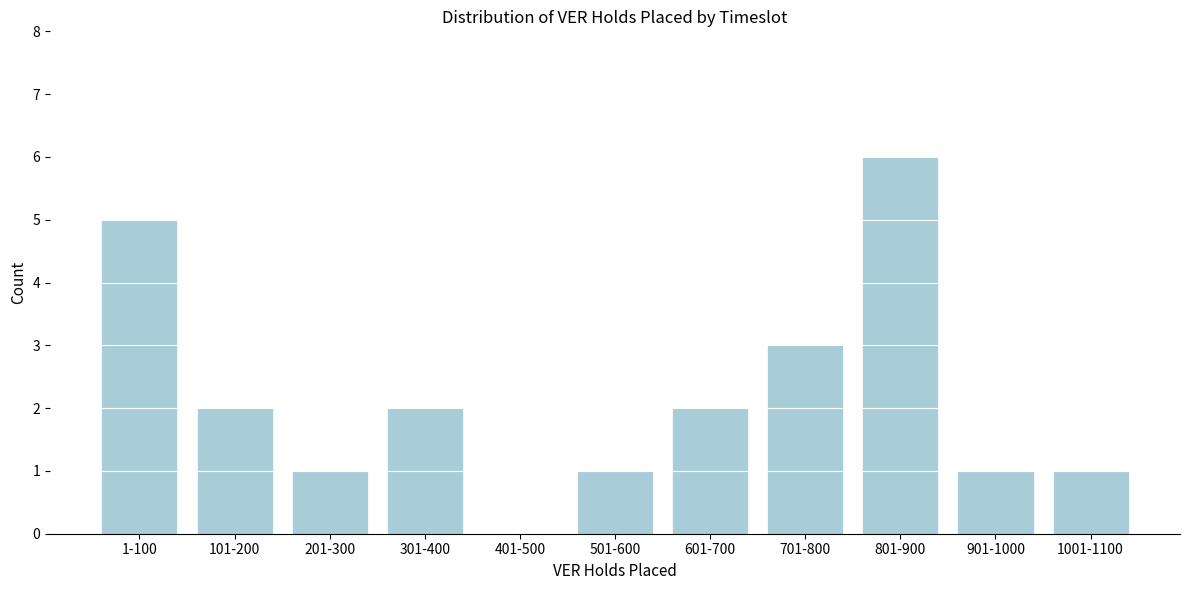

Reading right to left, list all the values displayed in this chart.

1001-1100=1	901-1000=1	801-900=6	701-800=3	601-700=2	501-600=1	401-500=0	301-400=2	201-300=1	101-200=2	1-100=5